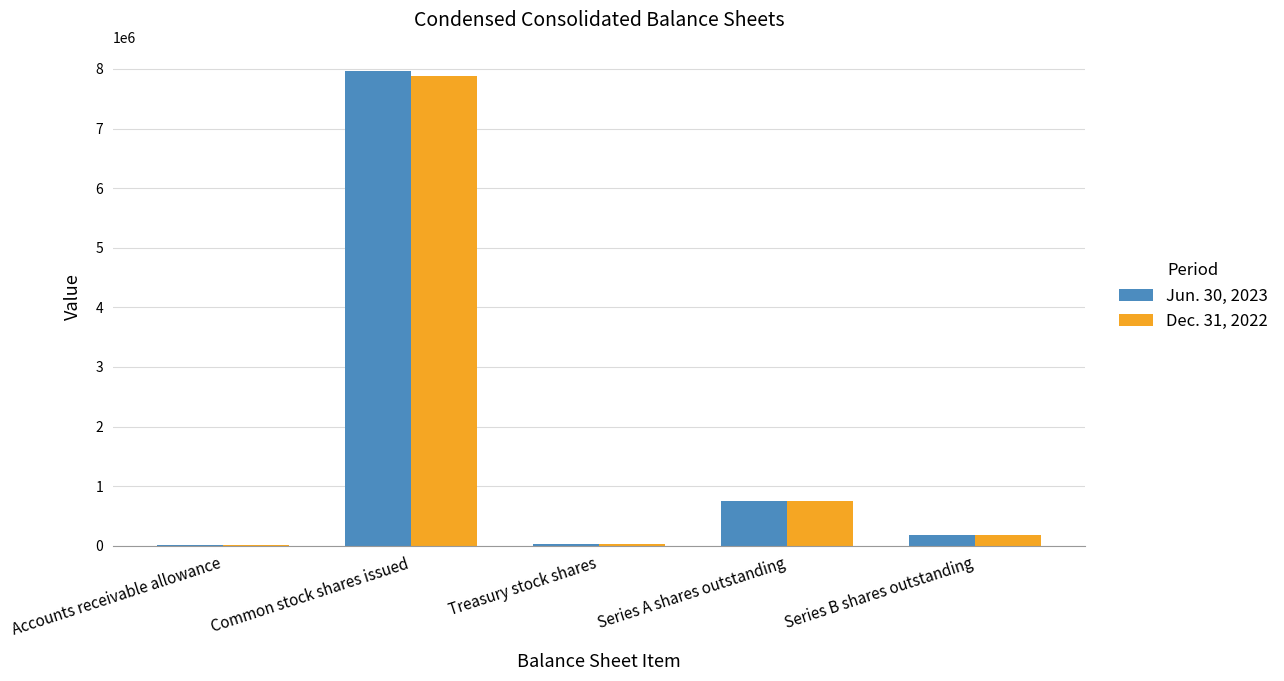

What are all the series names shown in the legend?

Jun. 30, 2023, Dec. 31, 2022